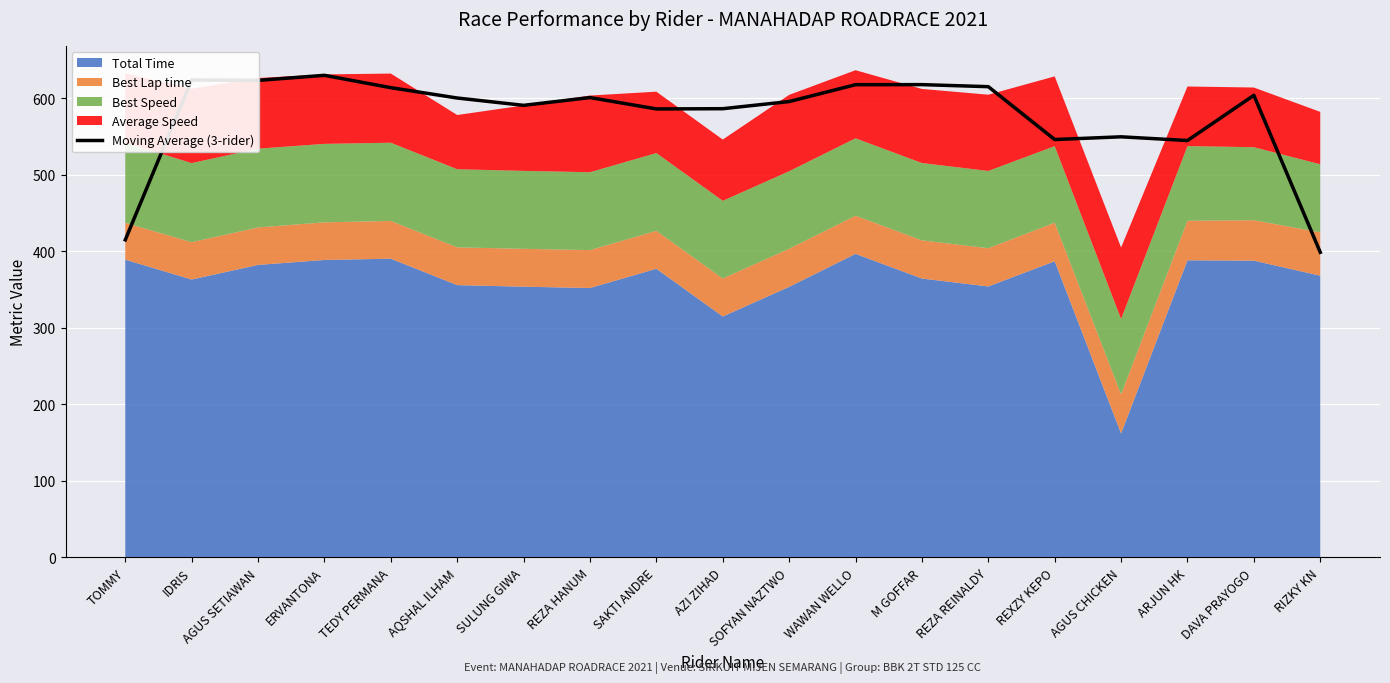

List the labels in order of value, largest first.

ERVANTONA, IDRIS, AGUS SETIAWAN, M GOFFAR, WAWAN WELLO, REZA REINALDY, TEDY PERMANA, DAVA PRAYOGO, REZA HANUM, AQSHAL ILHAM, SOFYAN NAZTWO, SULUNG GIWA, AZI ZIHAD, SAKTI ANDRE, AGUS CHICKEN, REXZY KEPO, ARJUN HK, TOMMY, RIZKY KN